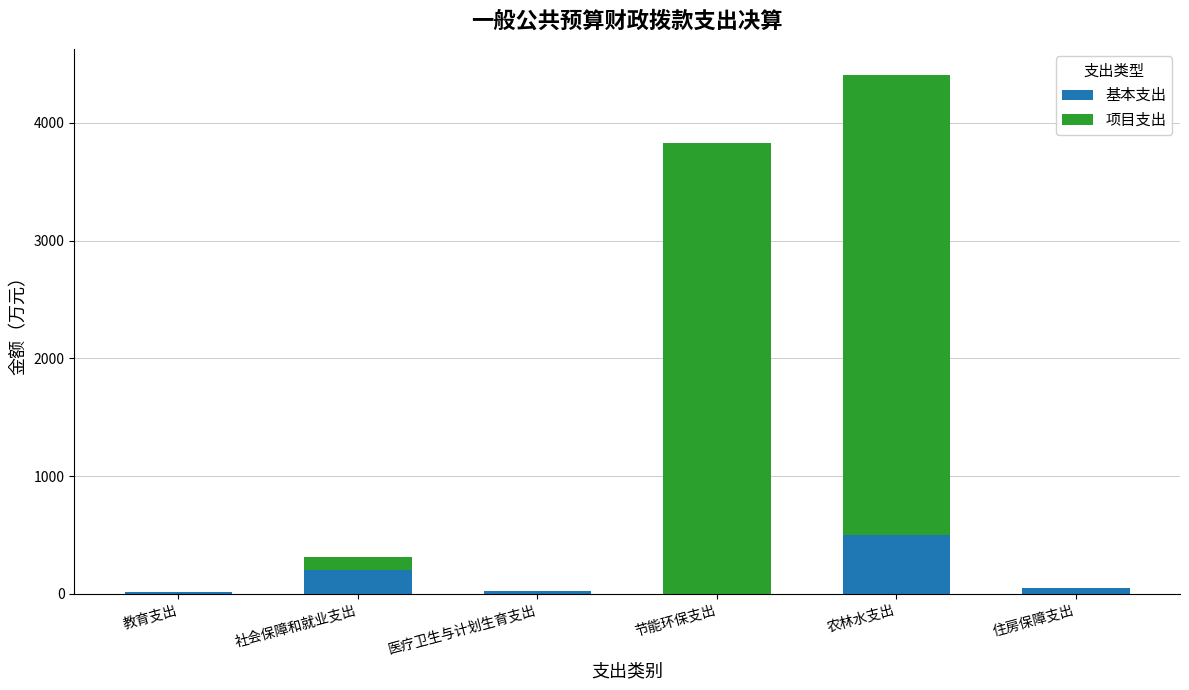

The value of 基本支出 at 节能环保支出 is -240.5. True or false?

False